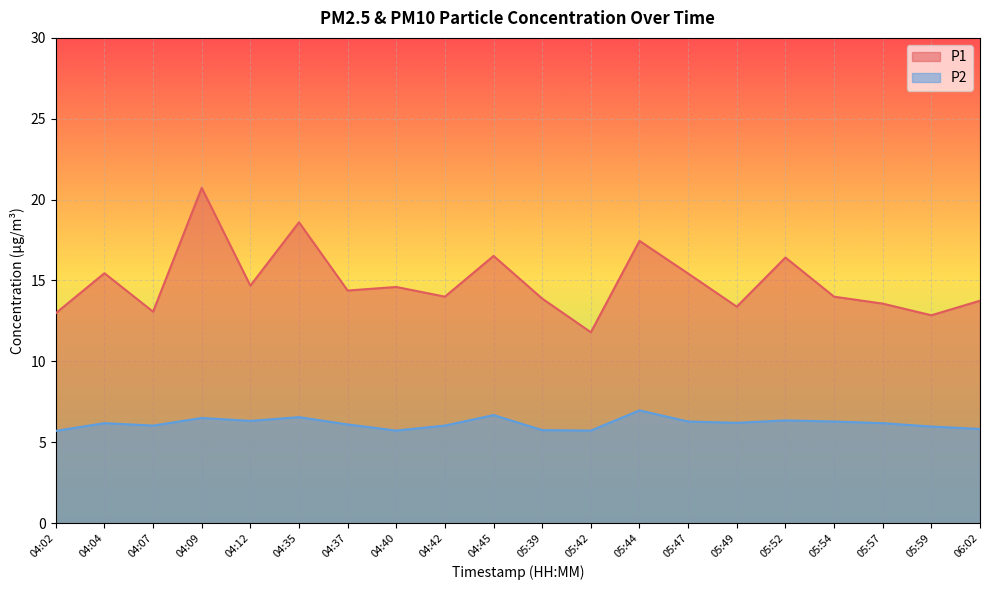

What is the value of the P2 point at the 9th from the left?

6.0